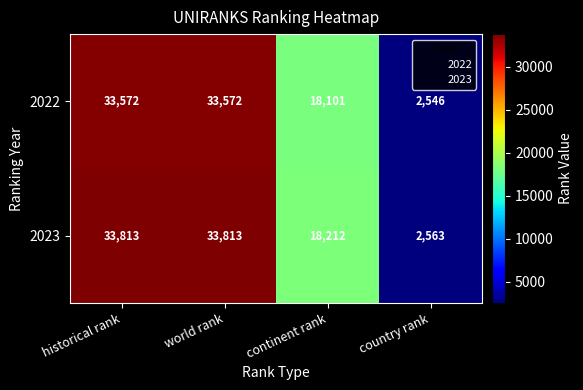

What is the smallest value displayed?

2546